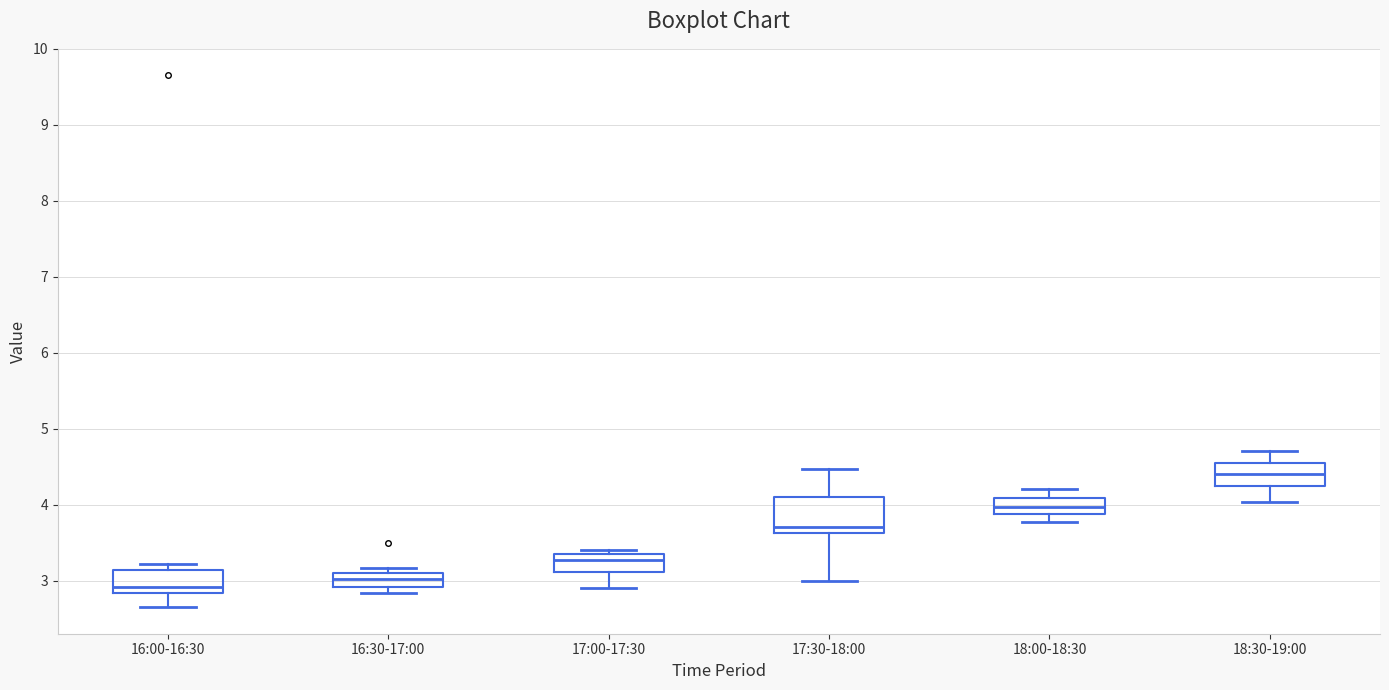

Which box has the highest median line?

18:30-19:00